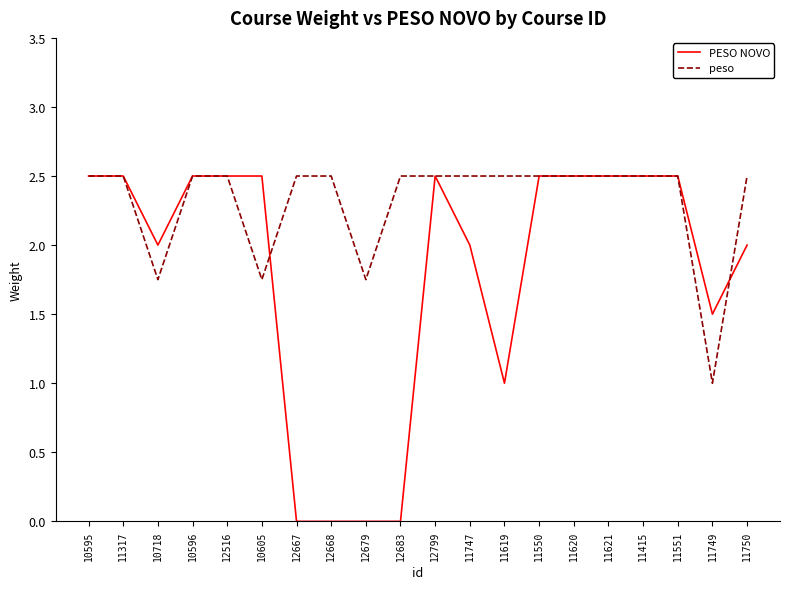

What is the greatest value displayed?

2.5